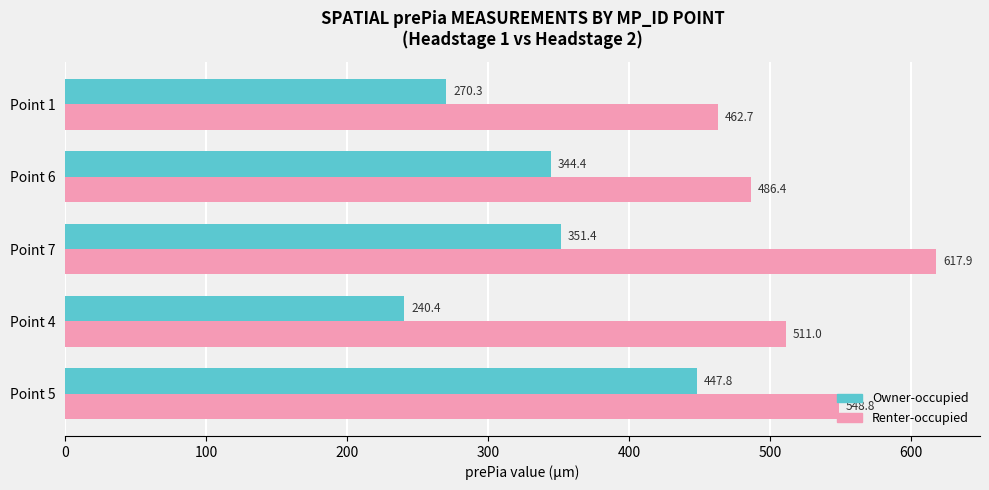

Between Point 7 and Point 6, which series saw the biggest shift?

Renter-occupied